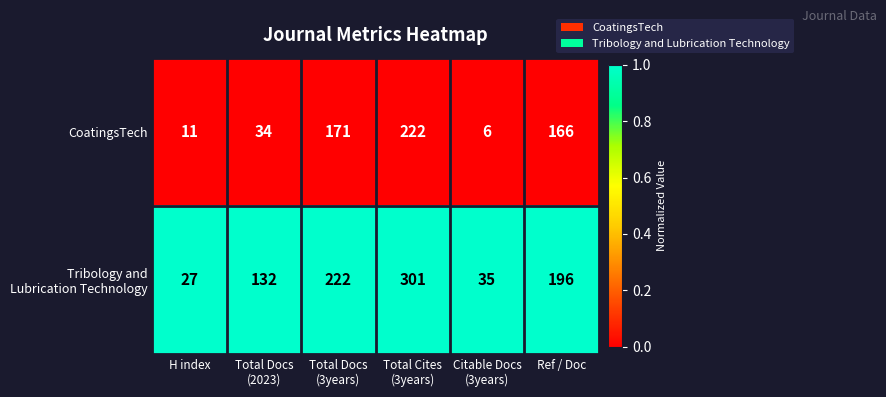

What is the total value across all series at Ref / Doc?

362